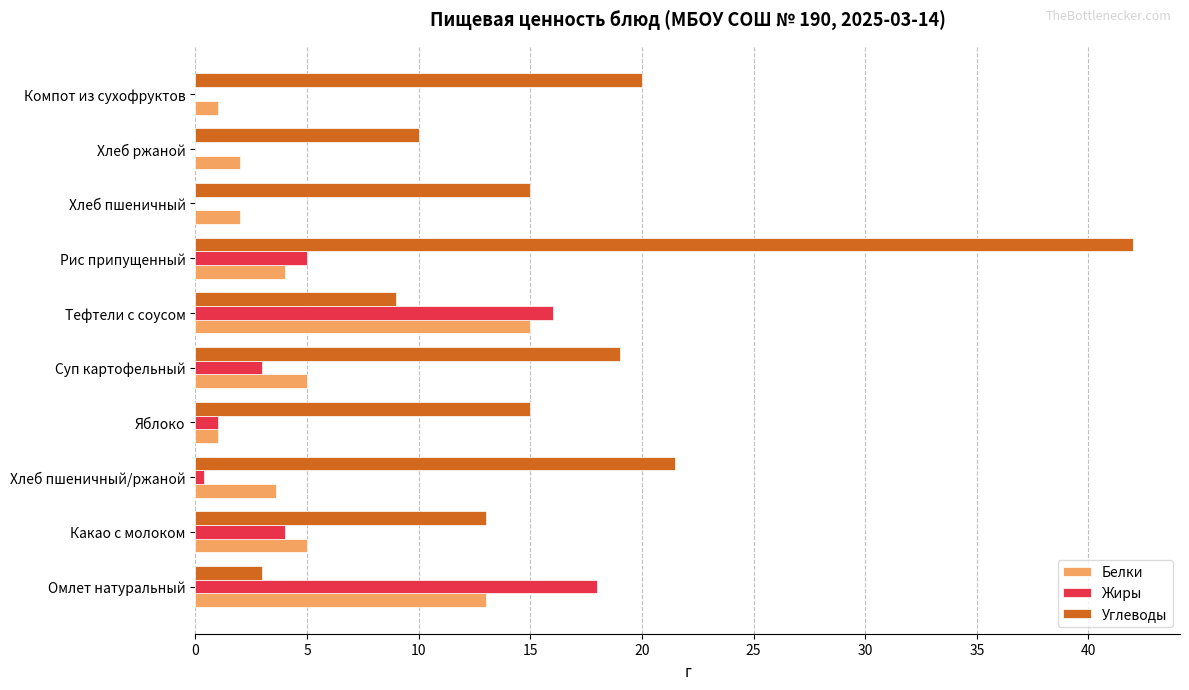

Which series has the largest range (max minus min)?

Углеводы